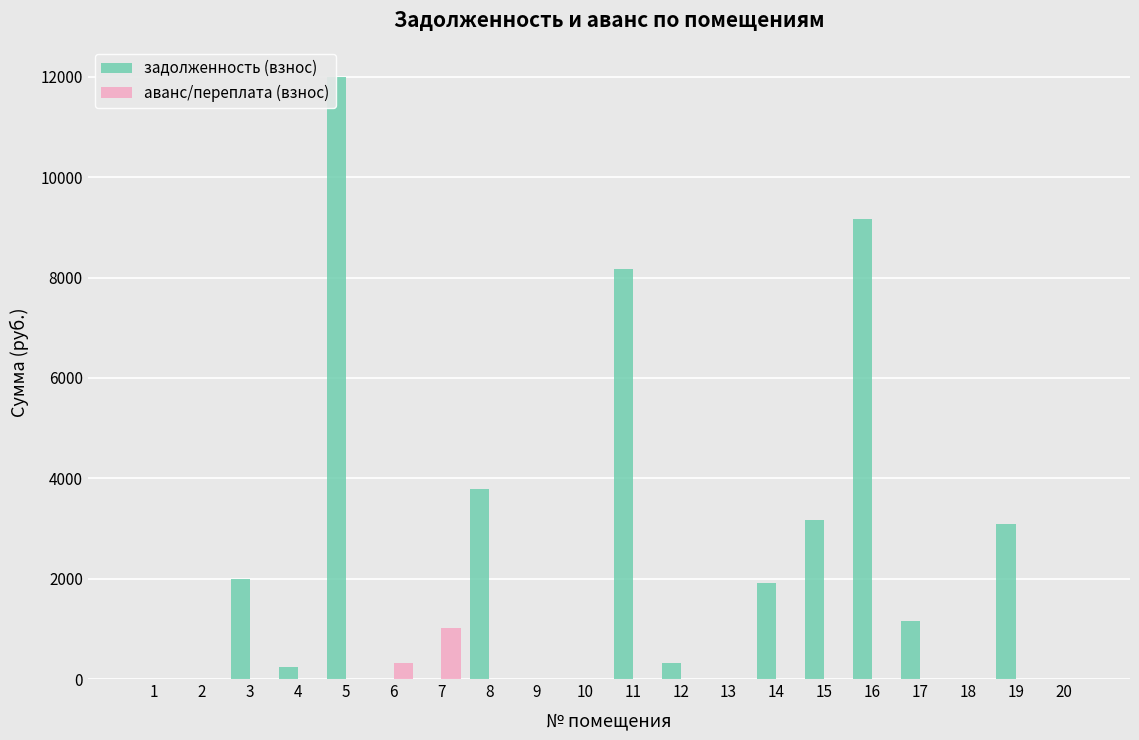

Count the number of data series in this chart.

2